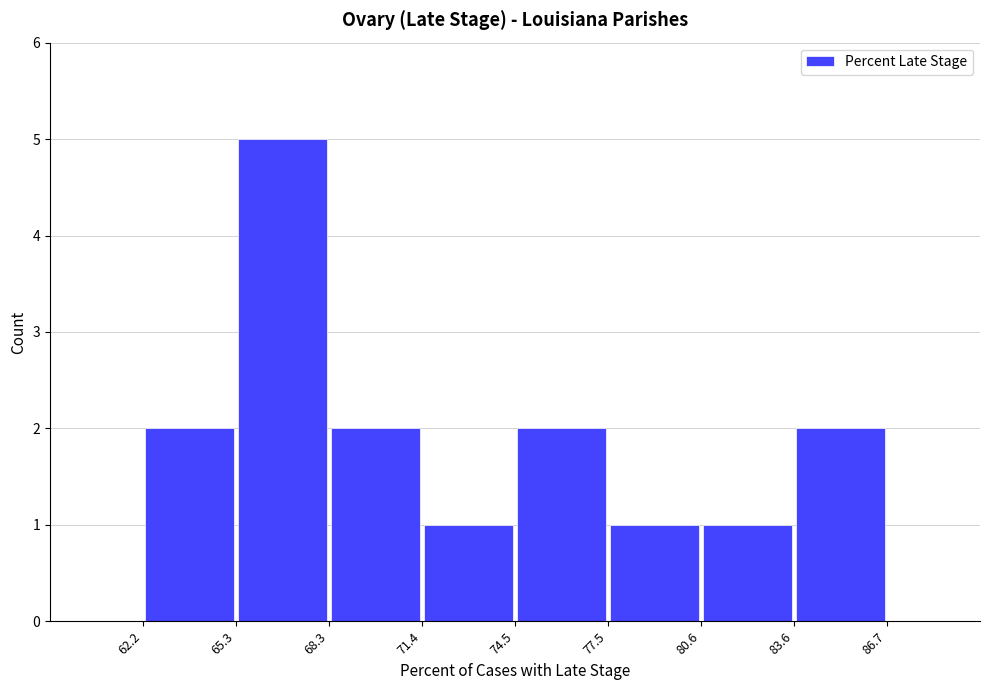

Reading left to right, transcribe this chart: for each bar, give the range it covers on the x-axis and its height. The values are not printed on the chart, so give them approximately, as read against the axis.

62.2 to 65.3: 2
65.3 to 68.3: 5
68.3 to 71.4: 2
71.4 to 74.5: 1
74.5 to 77.5: 2
77.5 to 80.6: 1
80.6 to 83.6: 1
83.6 to 86.7: 2